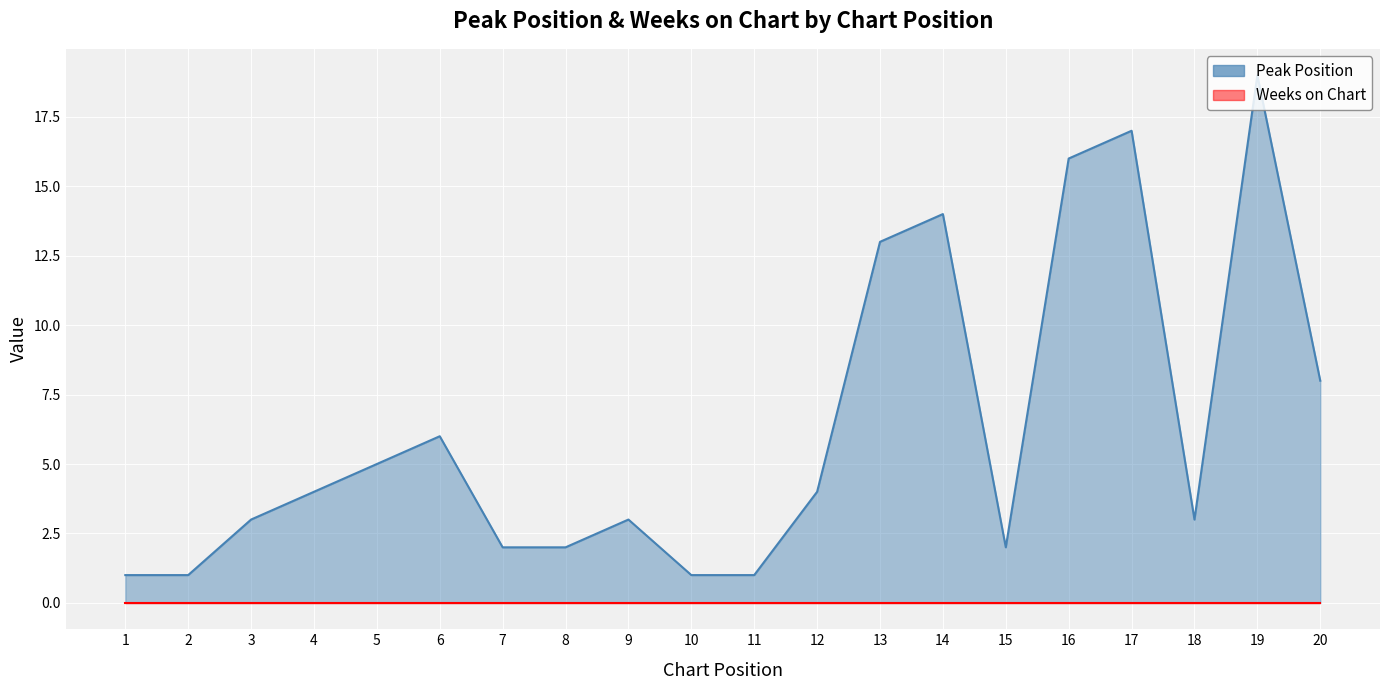

Rank the categories by value from lowest to highest.

1, 2, 10, 11, 7, 8, 15, 3, 9, 18, 4, 12, 5, 6, 20, 13, 14, 16, 17, 19